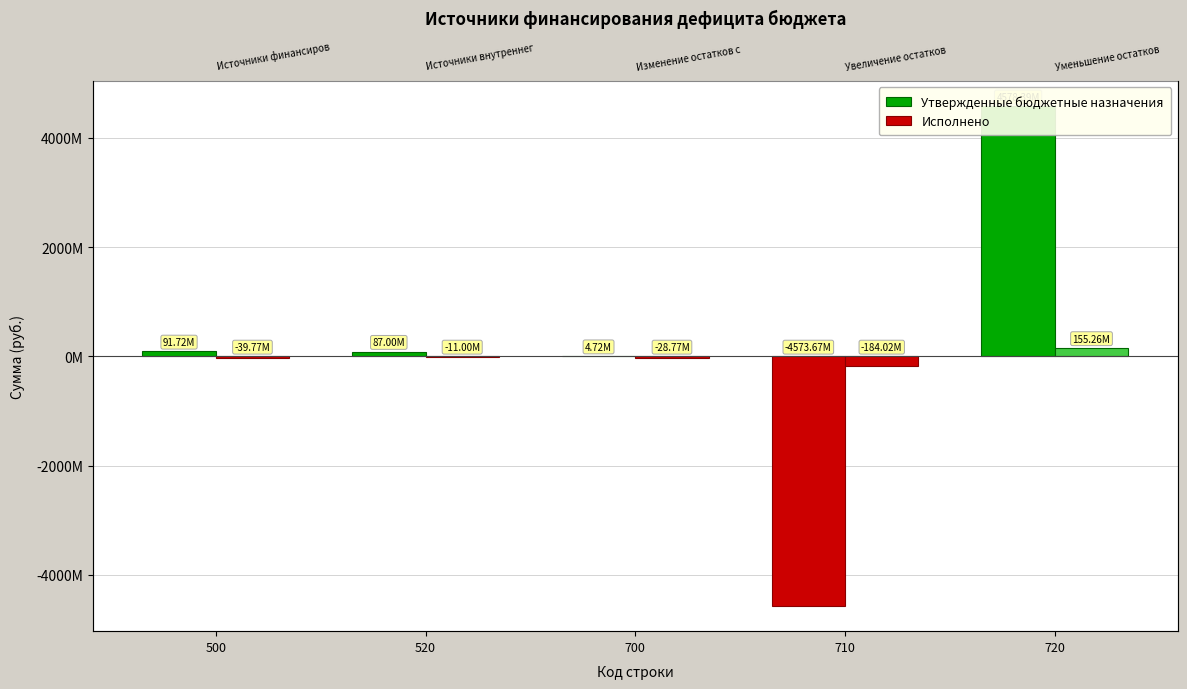

How many distinct data groups are displayed?

2